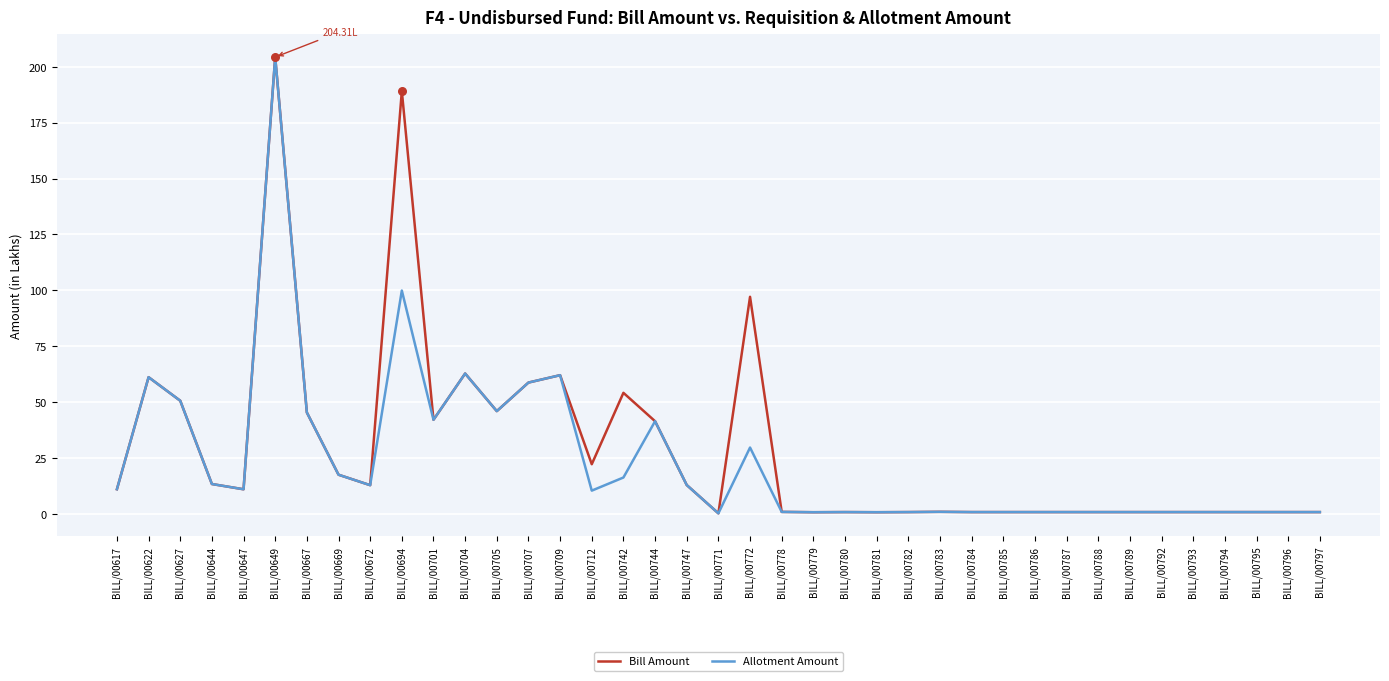

Which series has the largest total across all categories?

Bill Amount